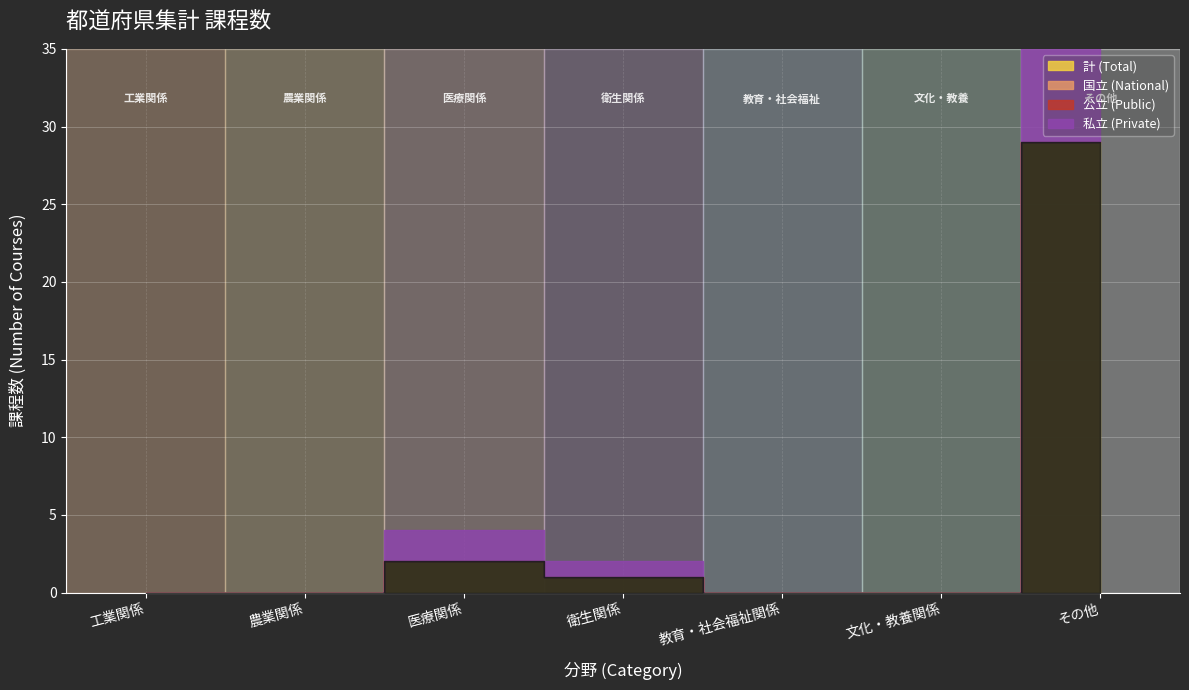

True or false: 公立 (Public) and 国立 (National) cross at least once.

False